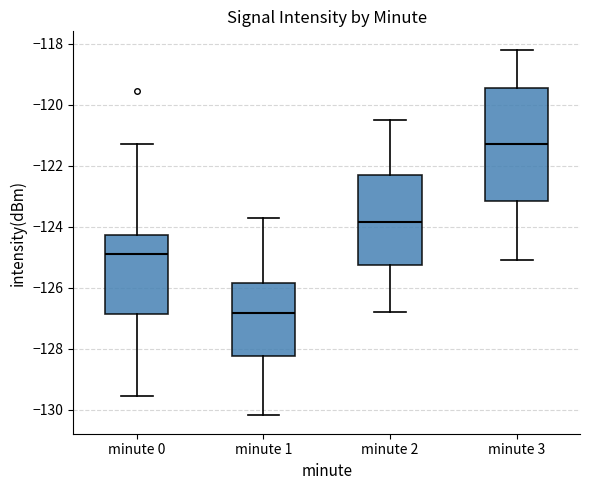

Which box has the highest median line?

minute 3